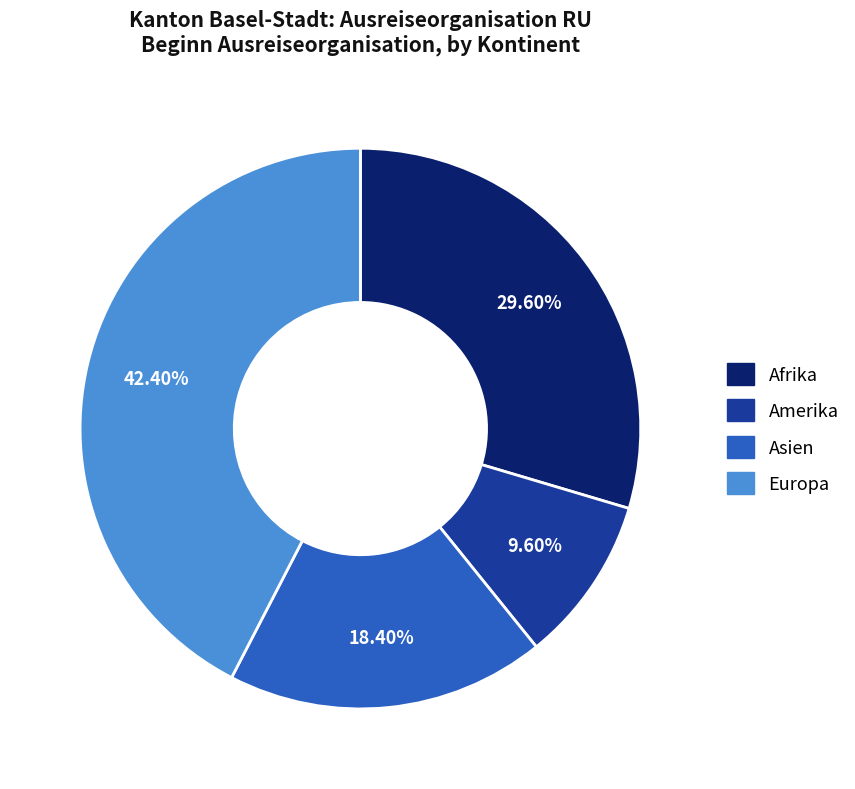

Is there any slice that represents more than half of the pie?

No